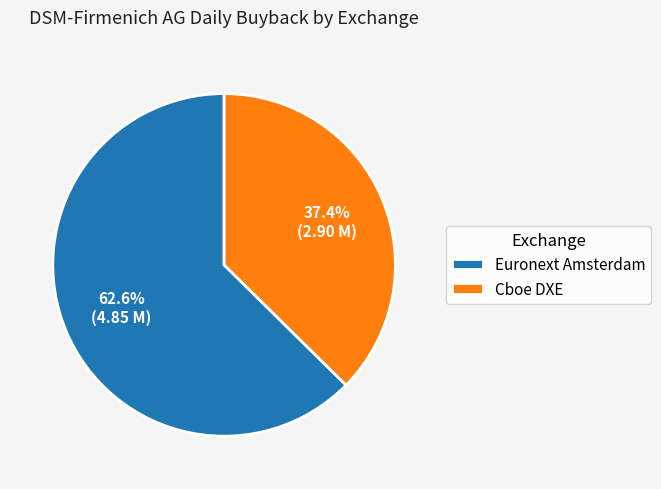

To the nearest percent, what is the average slice percentage?

50%